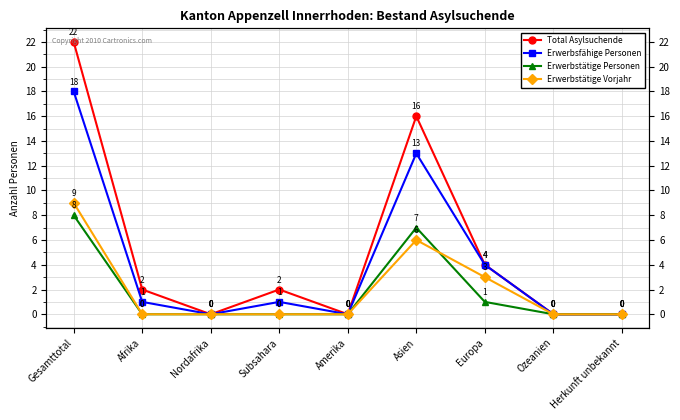

Rank the series by their maximum value, from lowest to highest.

Erwerbstätige Personen, Erwerbstätige Vorjahr, Erwerbsfähige Personen, Total Asylsuchende